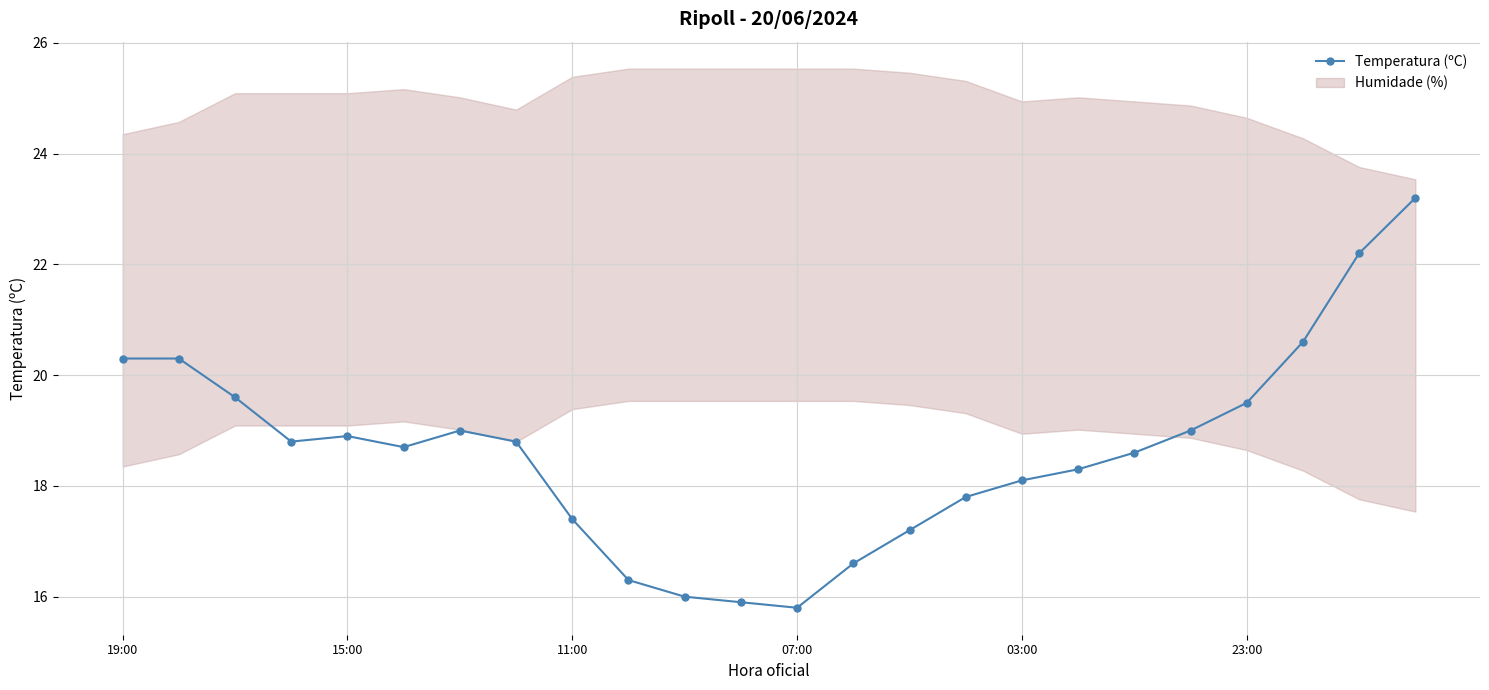

What is the difference between the maximum and minimum values?

7.4